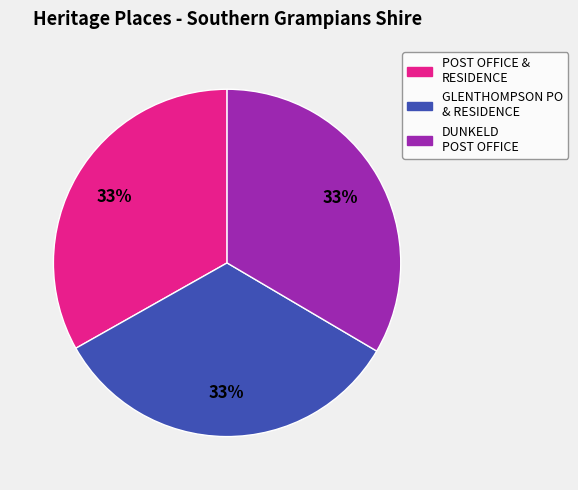

Is there any slice that represents more than half of the pie?

No